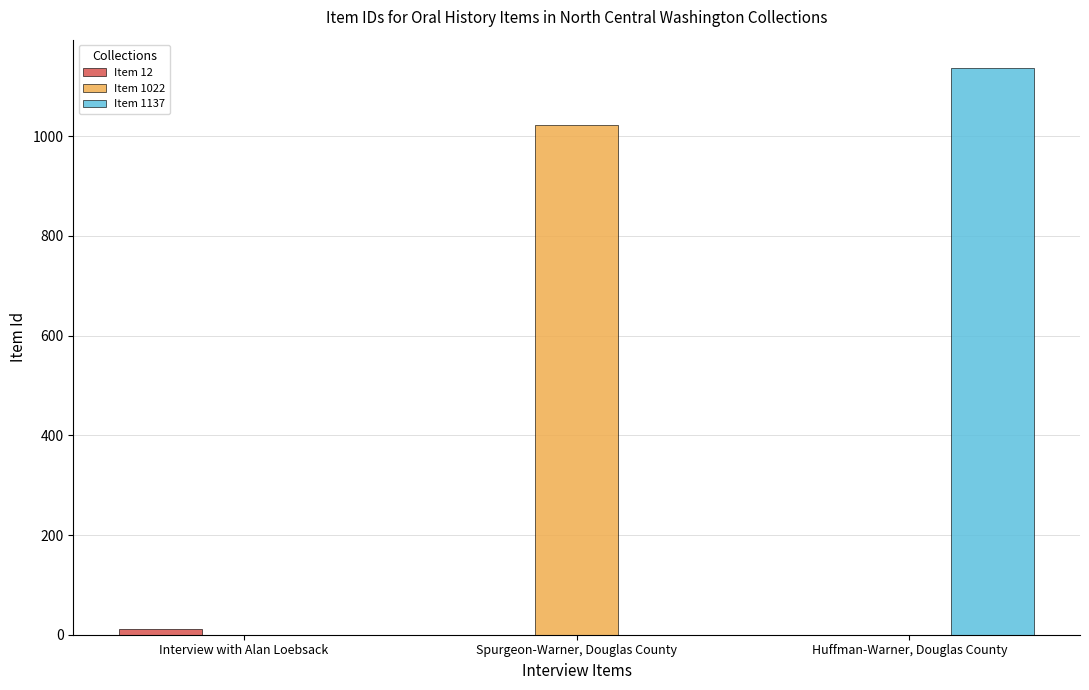

Reading left to right, what are all the values shown in this chart?

Item 12: Interview with Alan Loebsack=12	Spurgeon-Warner, Douglas County=0	Huffman-Warner, Douglas County=0
Item 1022: Interview with Alan Loebsack=0	Spurgeon-Warner, Douglas County=1022	Huffman-Warner, Douglas County=0
Item 1137: Interview with Alan Loebsack=0	Spurgeon-Warner, Douglas County=0	Huffman-Warner, Douglas County=1137